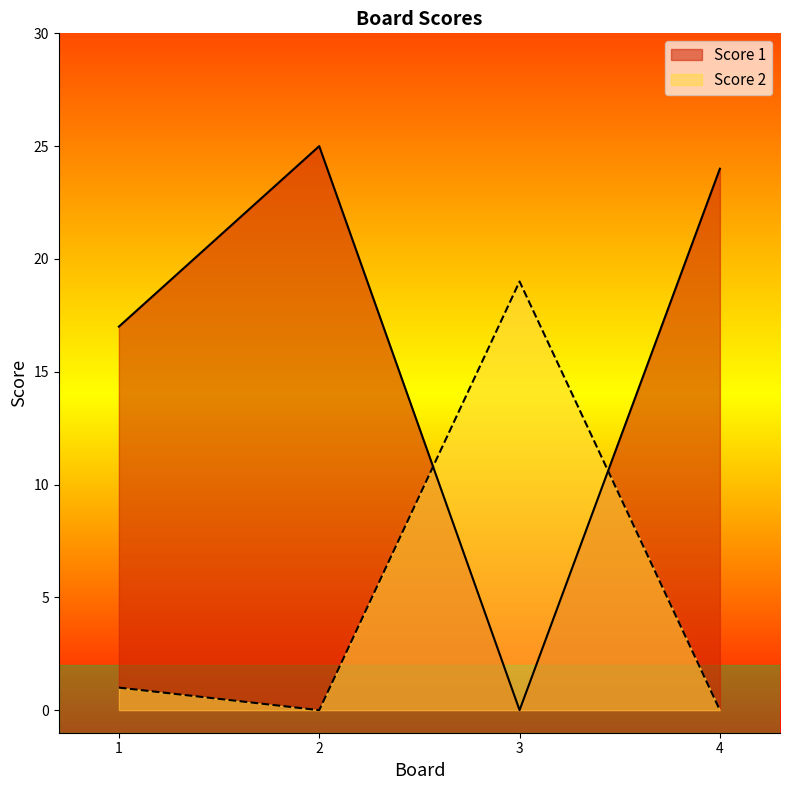

Is the value of Score 2 at 2 greater than the value of Score 1 at 2?

No